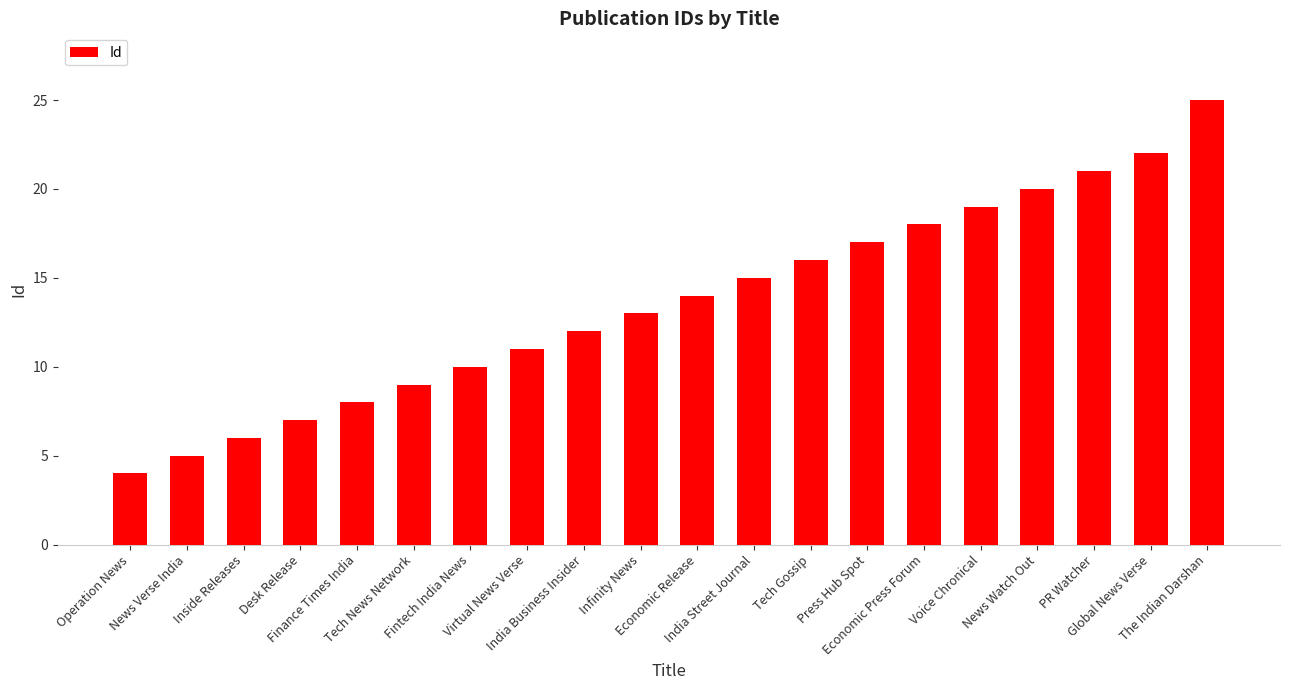

List the labels in order of value, largest first.

The Indian Darshan, Global News Verse, PR Watcher, News Watch Out, Voice Chronical, Economic Press Forum, Press Hub Spot, Tech Gossip, India Street Journal, Economic Release, Infinity News, India Business Insider, Virtual News Verse, Fintech India News, Tech News Network, Finance Times India, Desk Release, Inside Releases, News Verse India, Operation News